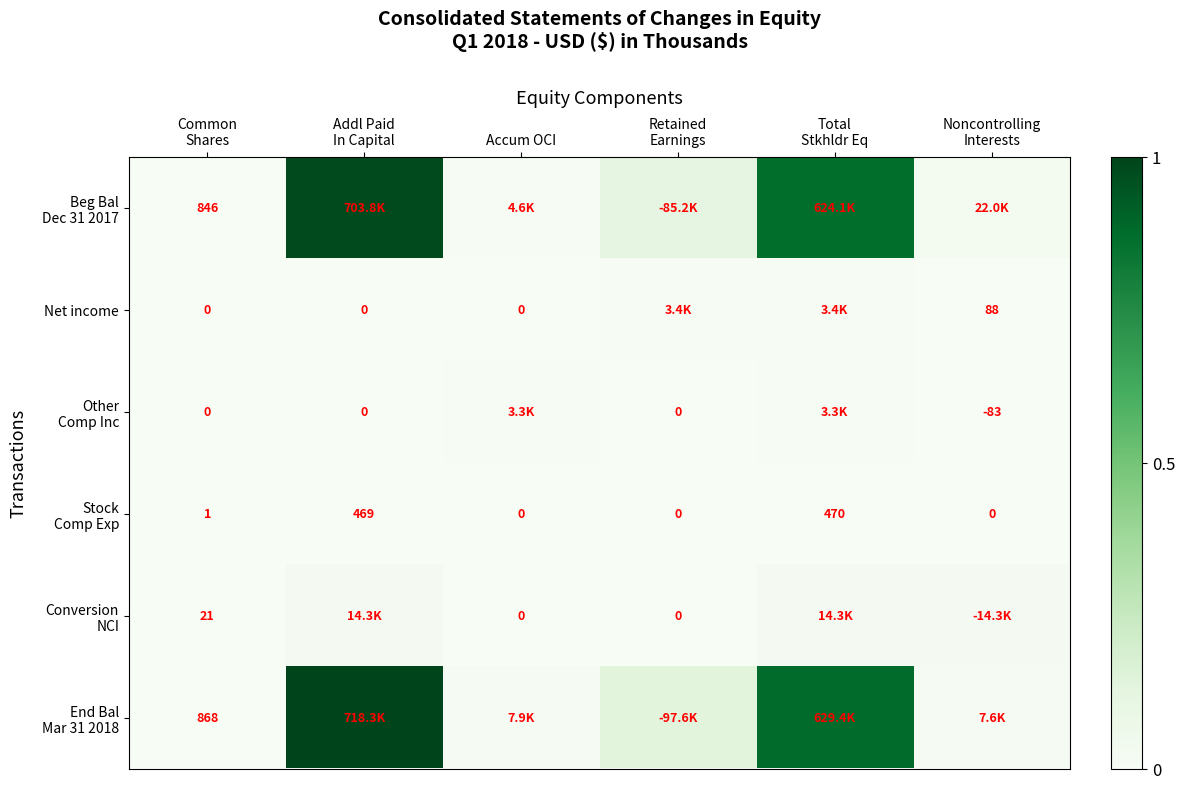

How many distinct data groups are displayed?

6